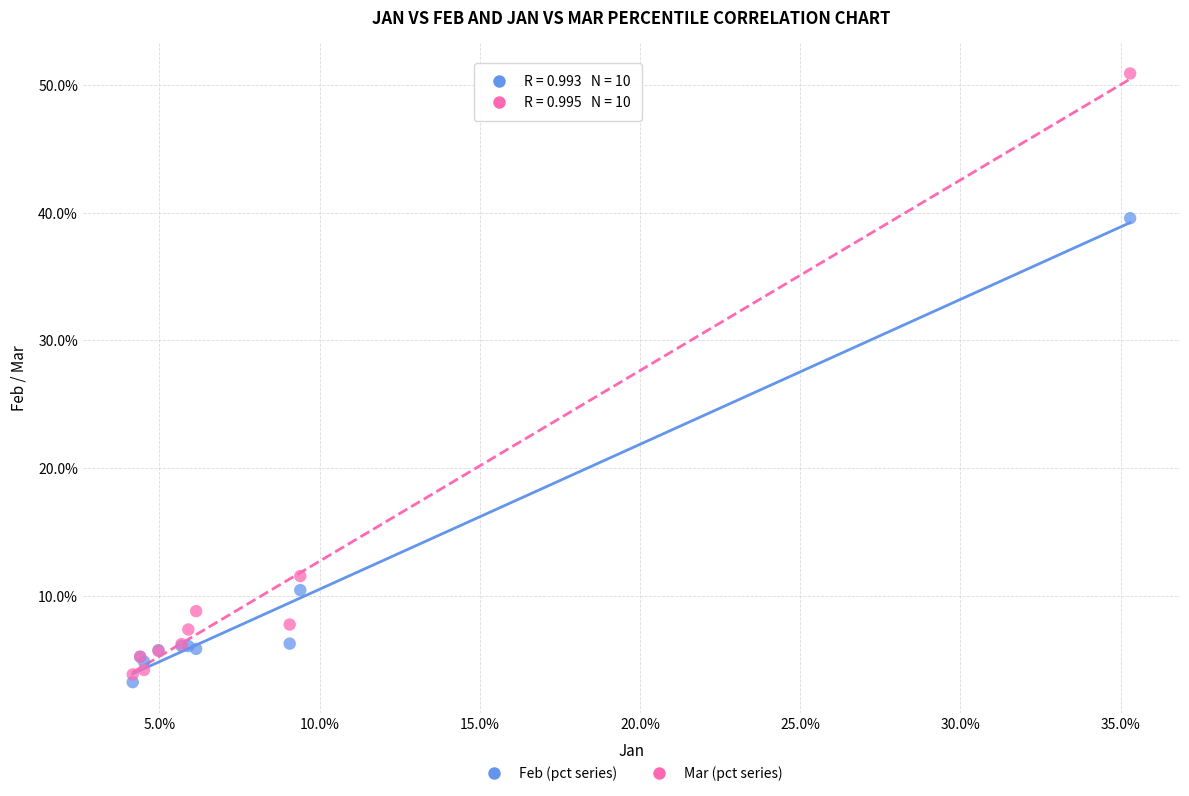

Which series reaches the minimum Y coordinate?

Feb (pct series)